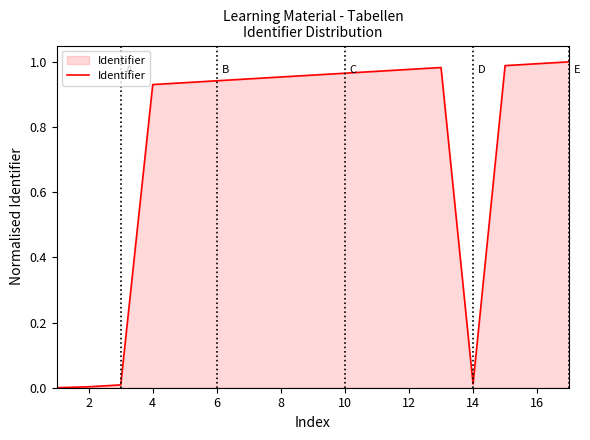

Does the chart have visible grid lines?

No